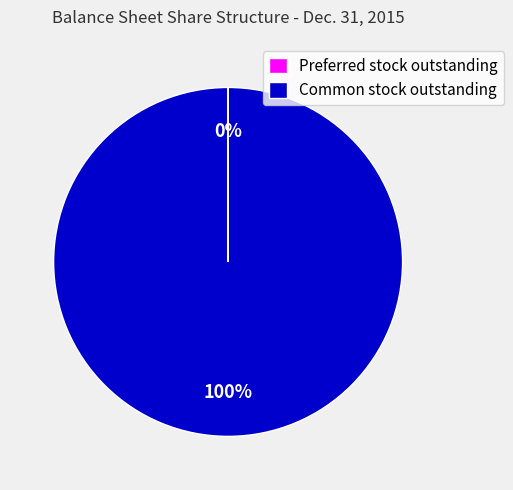

To the nearest percent, what is the difference between the largest and smallest slice percentages?

100%